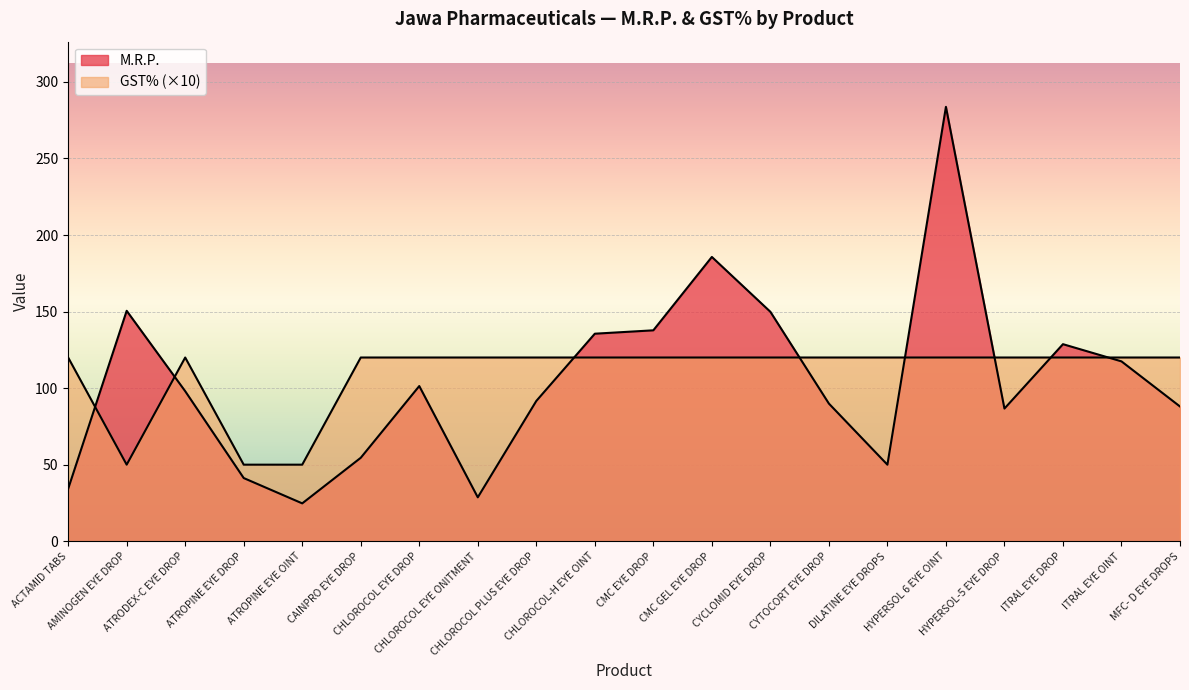

What is the total value across all series at CMC GEL EYE DROP?

305.7